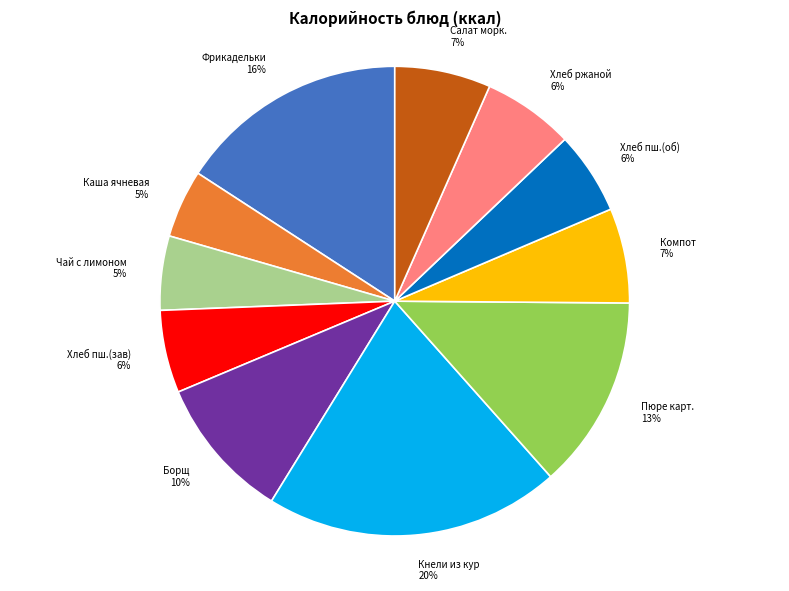

Between Пюре карт. and Каша ячневая, which is larger?

Пюре карт.